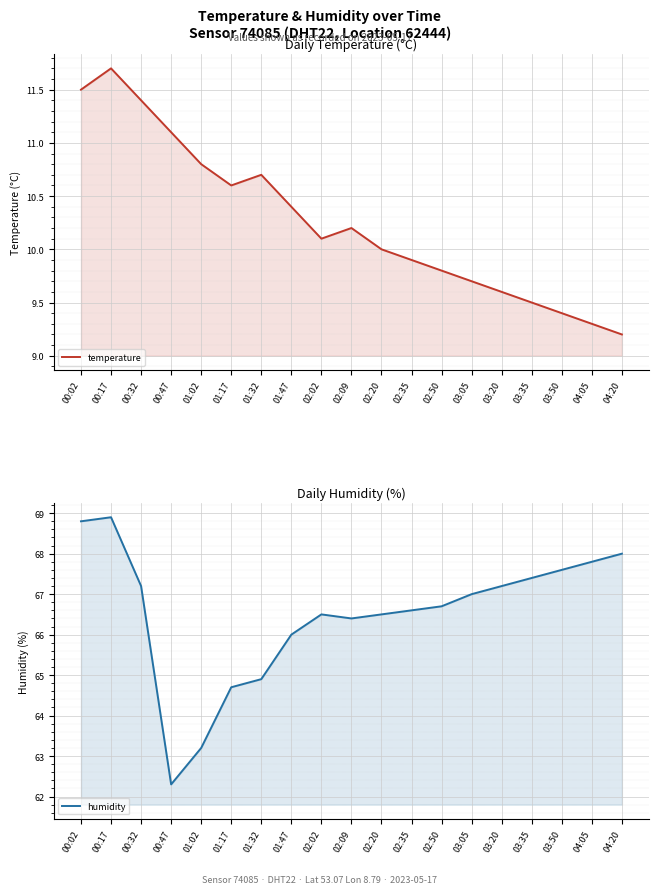

What is the label of the 15th point from the right?

01:02